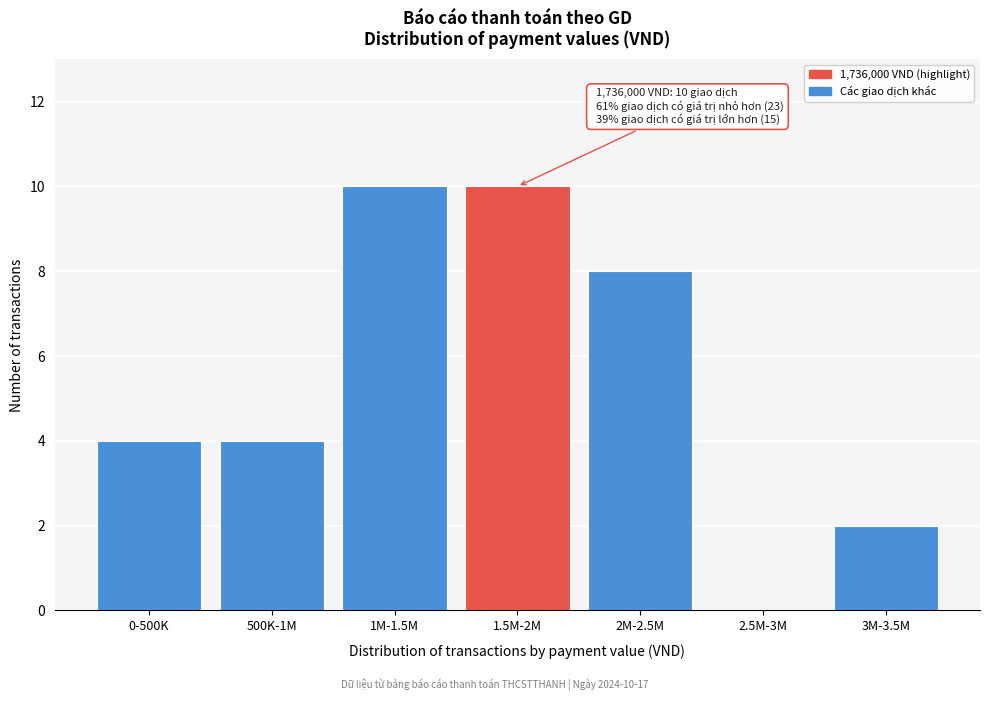

Reading left to right, list all the values displayed in this chart.

0-500K=4	500K-1M=4	1M-1.5M=10	1.5M-2M=10	2M-2.5M=8	2.5M-3M=0	3M-3.5M=2